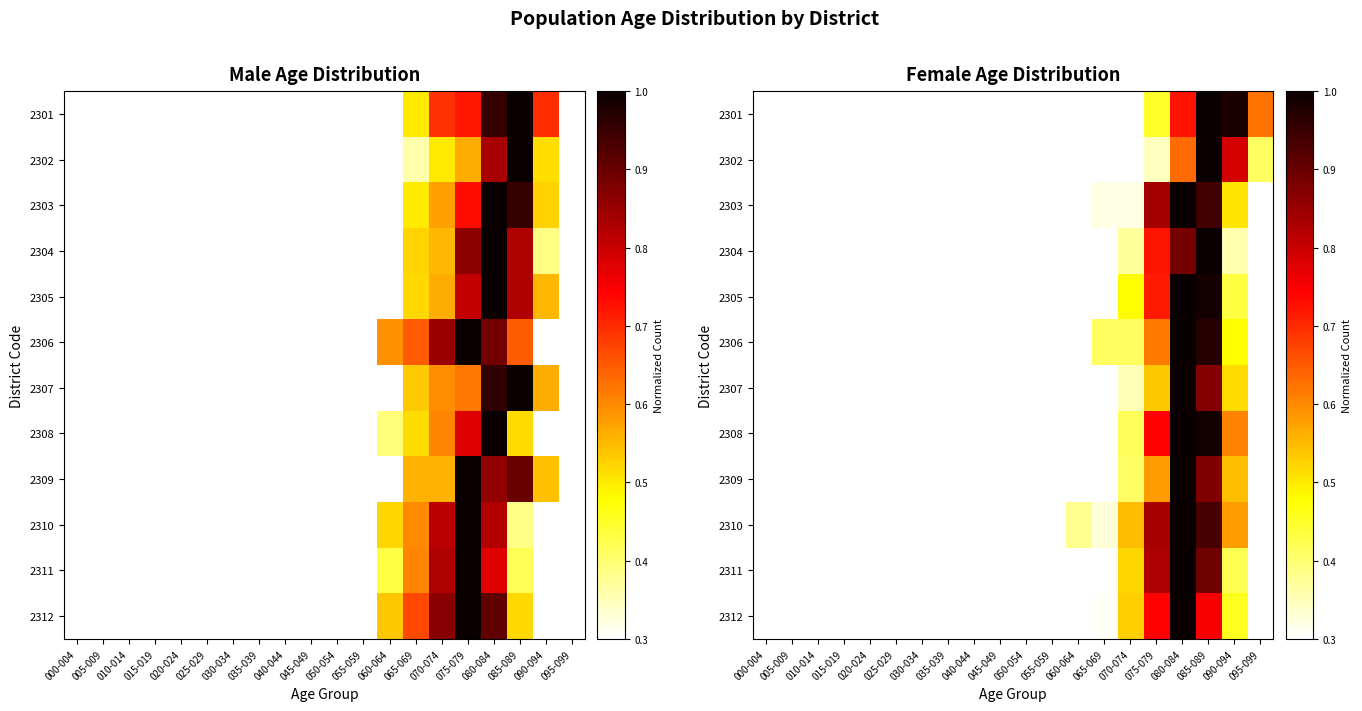

The value of 2308 at 050-054 is 0.0. True or false?

True